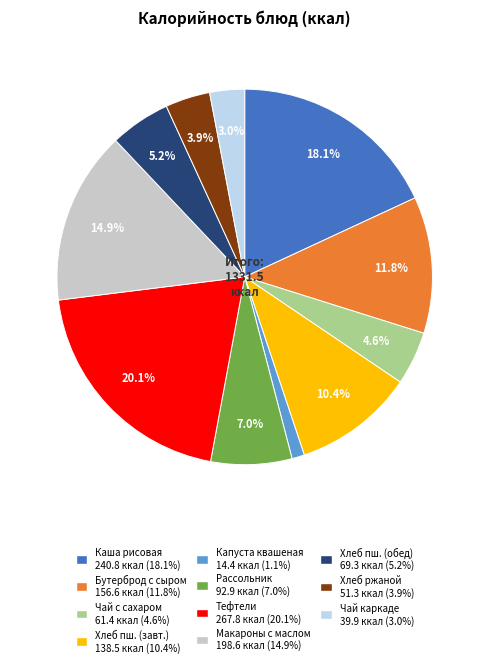

Does any single category account for the majority?

No